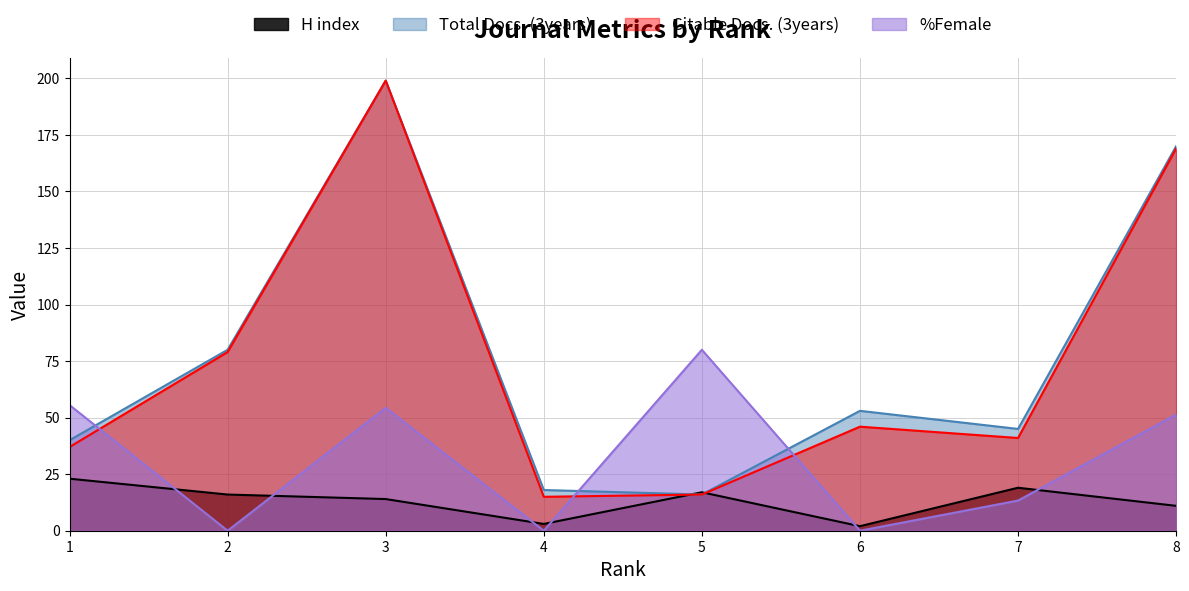

At how many categories does at least one series exceed 18?

7